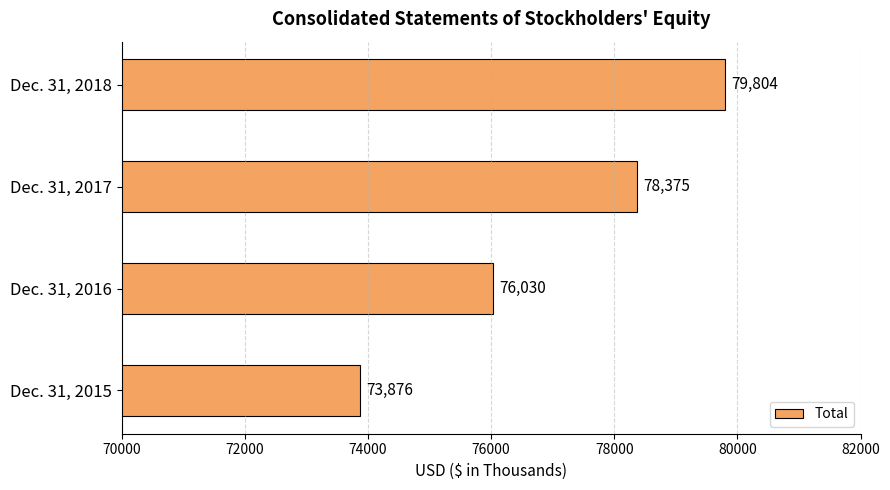

What is the smallest value displayed?

73876